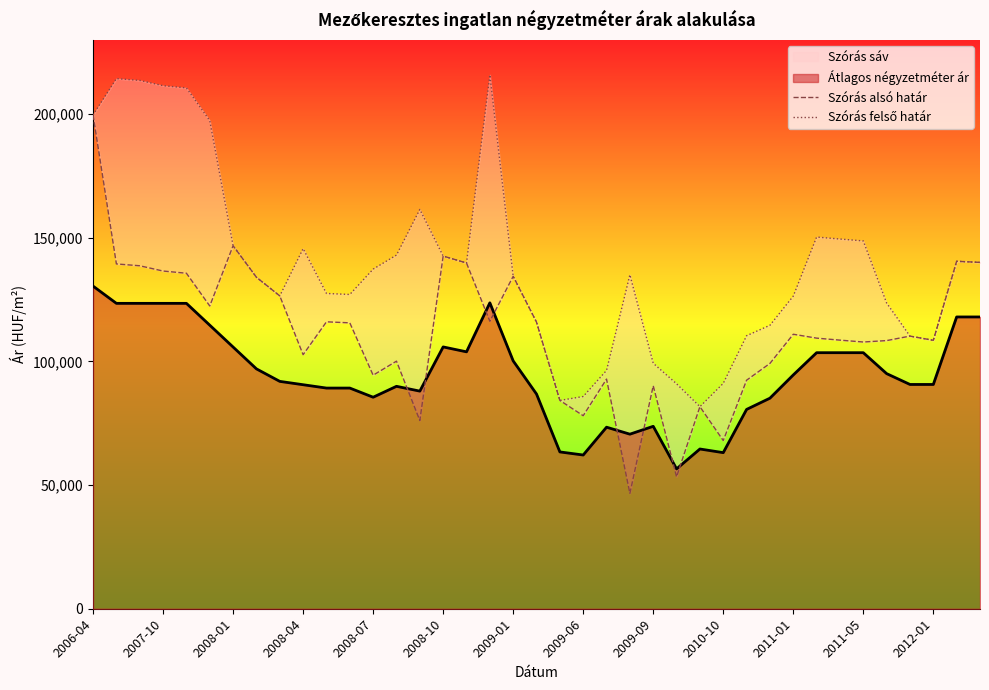

At which label does Szórás felső határ first exceed 135056?

2006-04